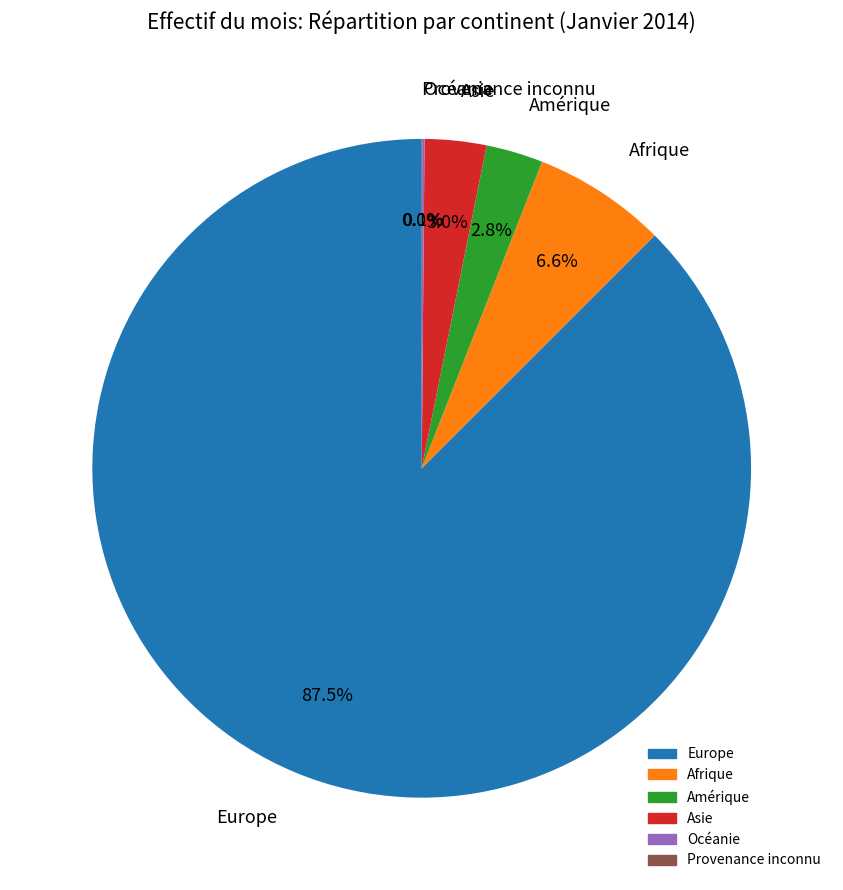

To the nearest percent, what percentage of the pie is Asie?

3%